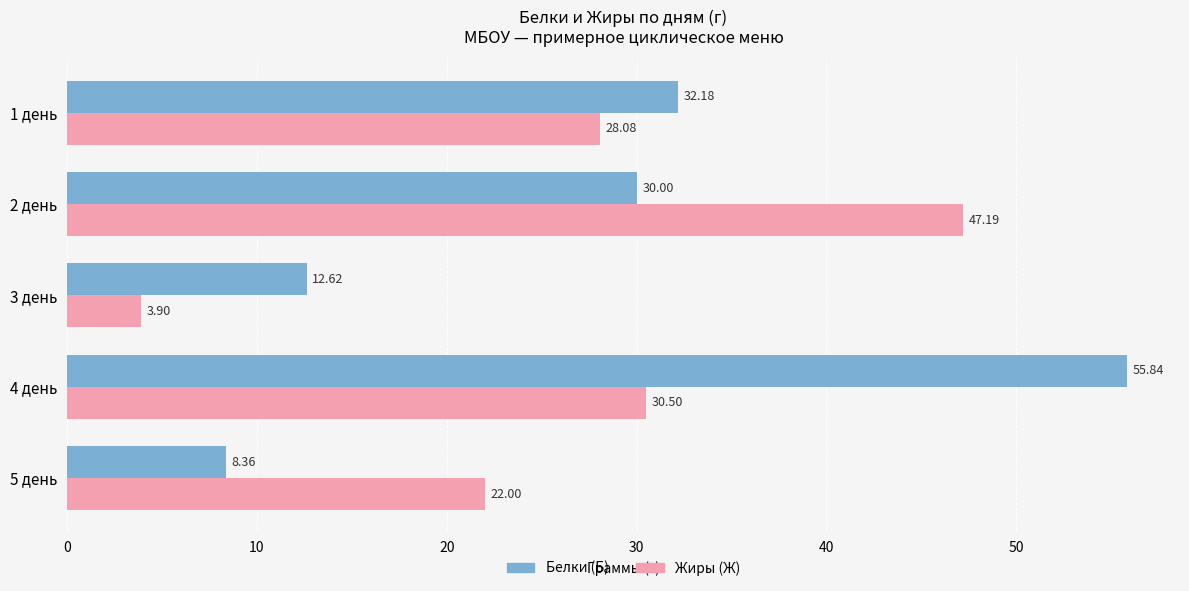

Rank the series by their average value, from highest to lowest.

Белки (Б), Жиры (Ж)